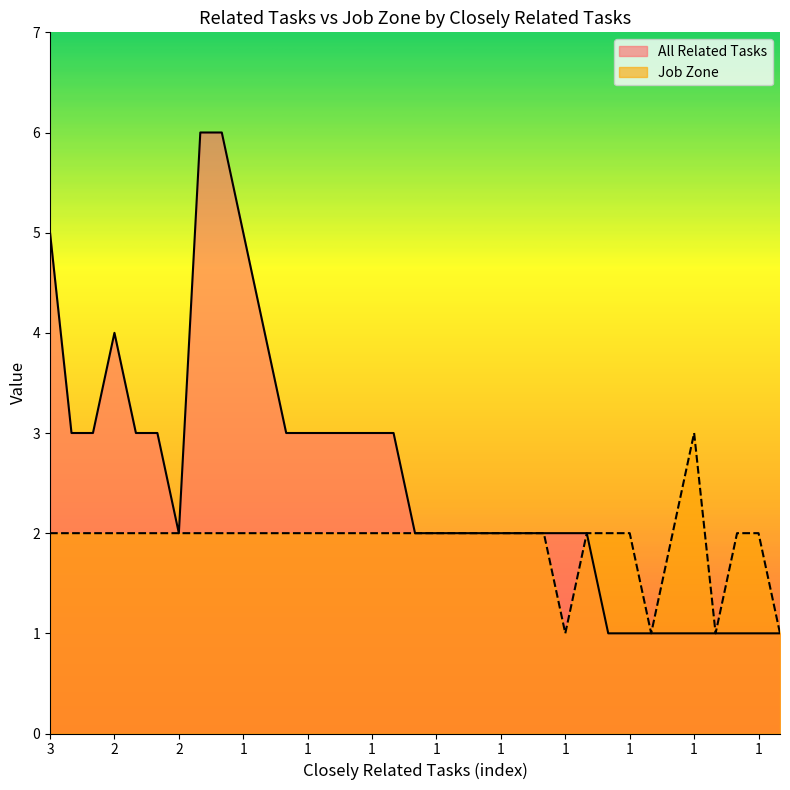

The All Related Tasks series shows 1 at 1. True or false?

True